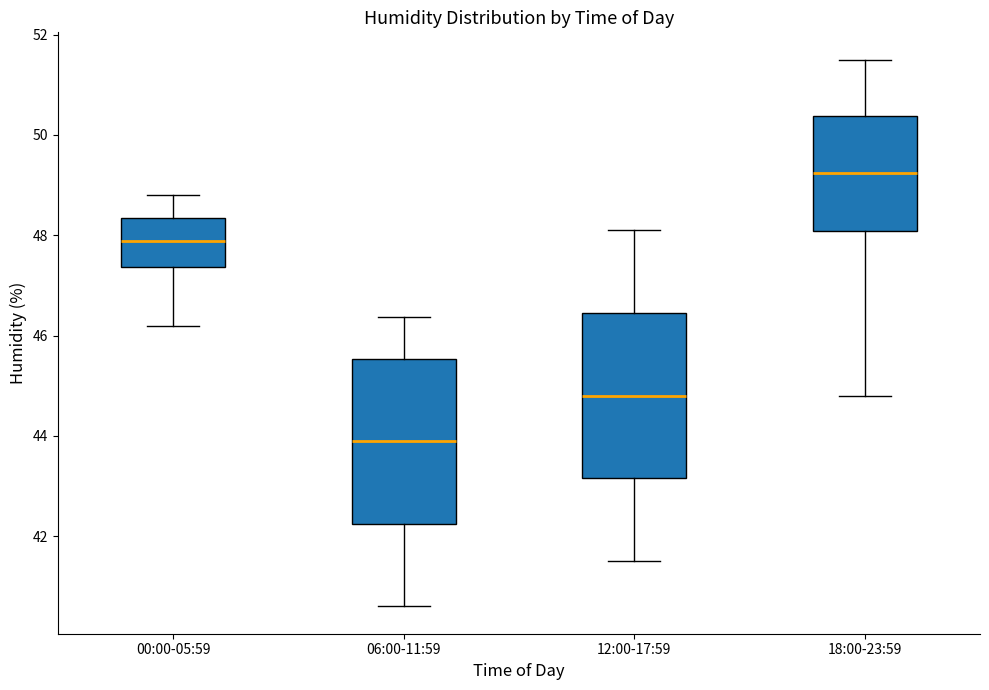

Reading left to right, read every box against the y-axis: the position of its median line, the range the box covers, and the ends of its whiskers. The values are not printed on the chart, so give them approximately, as read against the axis.

00:00-05:59: median 47.8, box 47.4 to 48.4, whiskers 46.2 to 48.8
06:00-11:59: median 44.0, box 42.2 to 45.6, whiskers 40.6 to 46.4
12:00-17:59: median 44.8, box 43.2 to 46.4, whiskers 41.6 to 48.2
18:00-23:59: median 49.2, box 48.0 to 50.4, whiskers 44.8 to 51.6